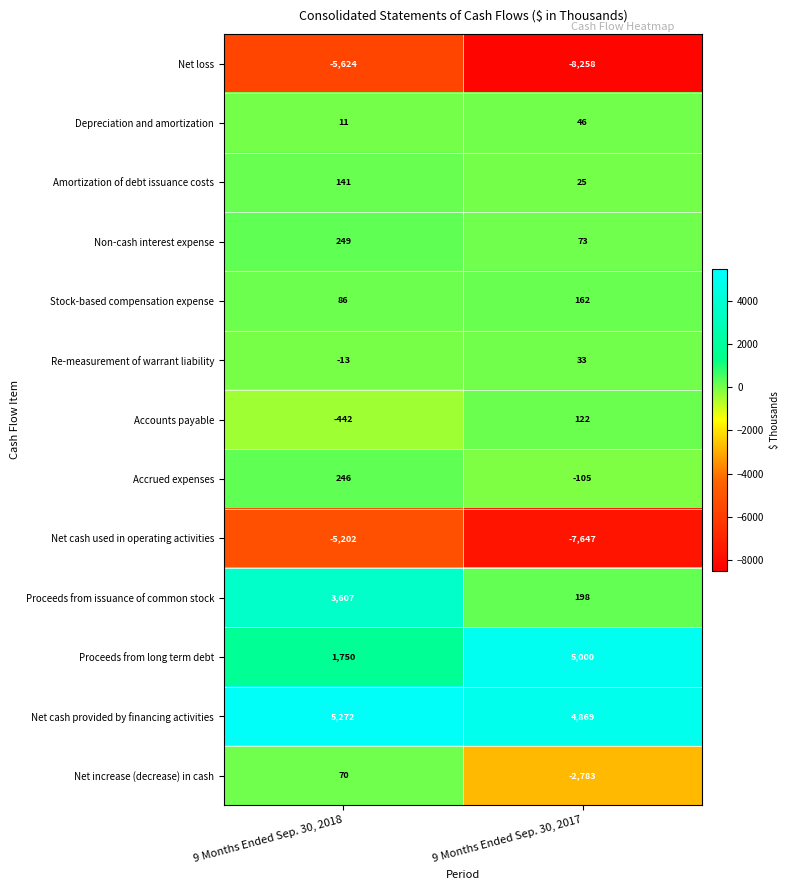

What is the difference between the Accrued expenses values at 9 Months Ended Sep. 30, 2018 and 9 Months Ended Sep. 30, 2017?

351